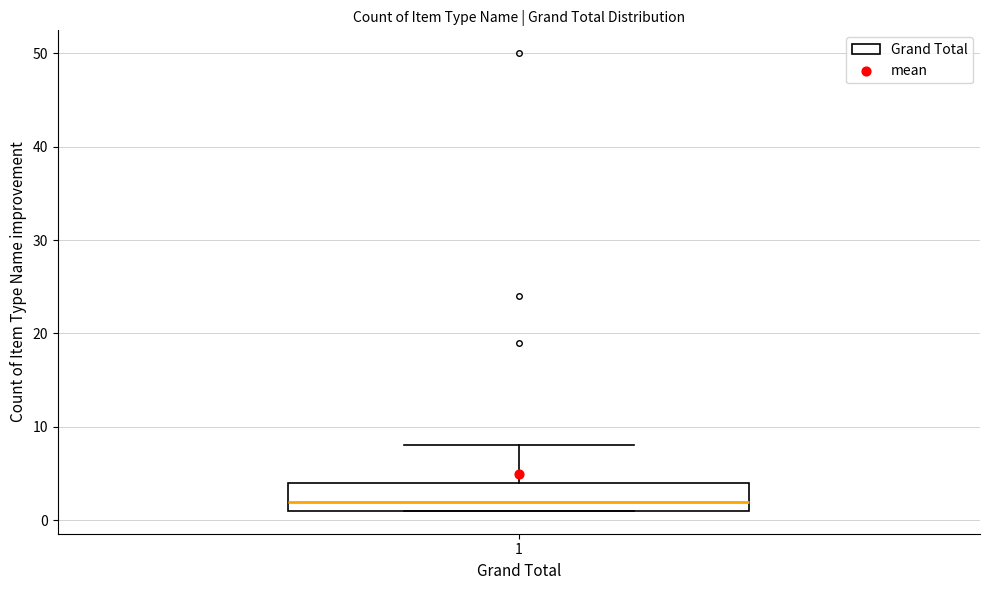

Transcribe this box plot: give where the median line is, the range the box spans, and where the two whiskers end, as read against the y-axis. The values are not printed on the chart, so give them approximately, as read against the axis.

median 2, box 1 to 4, whiskers 1 to 8